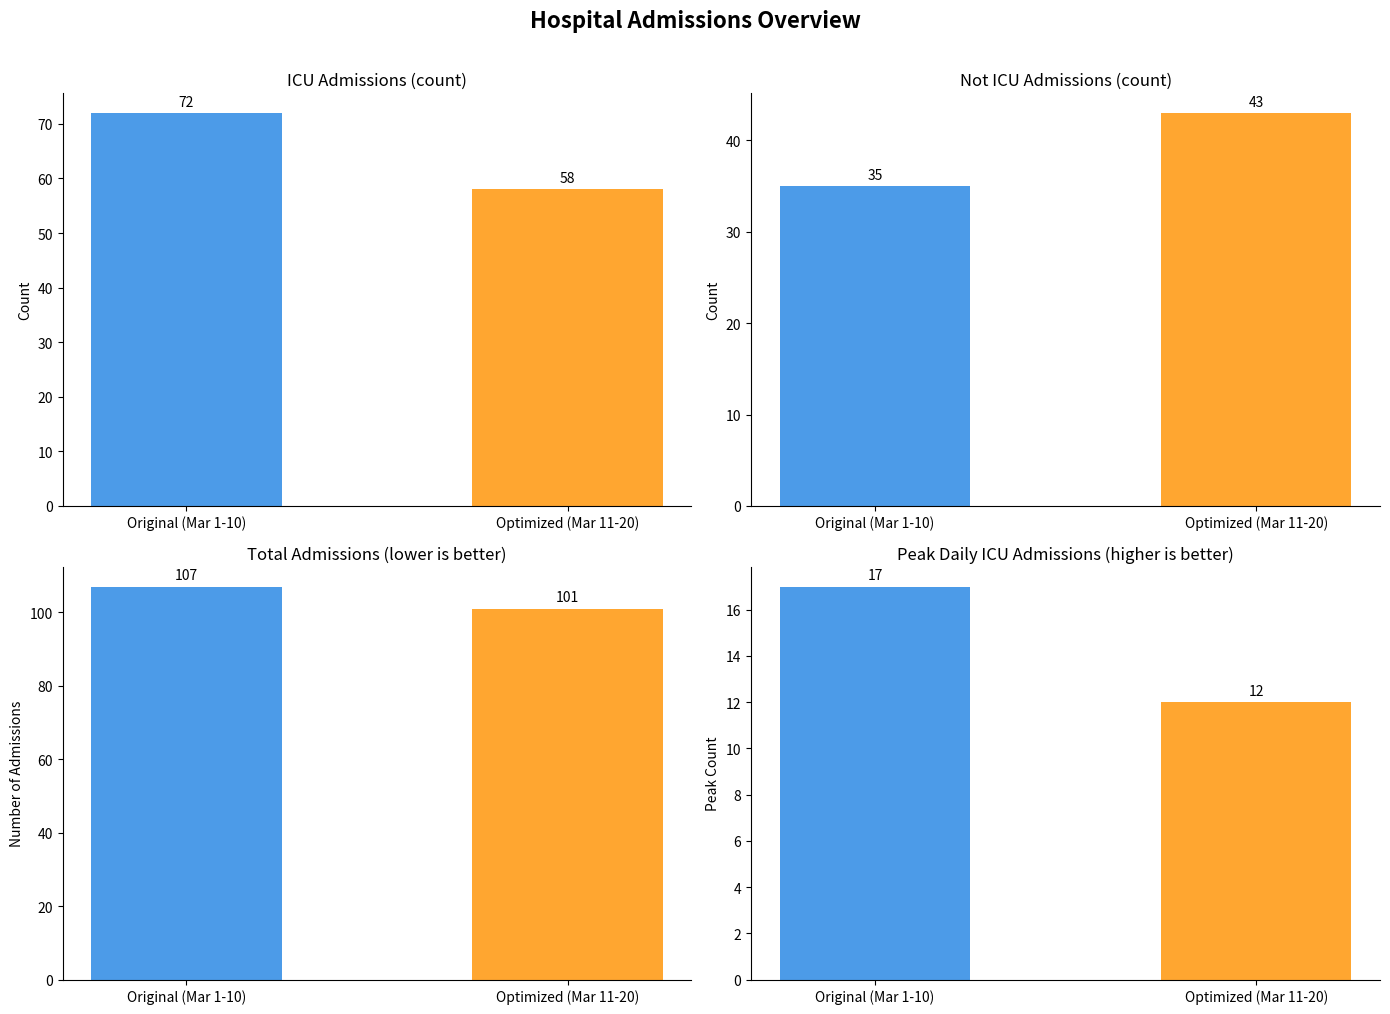

List the labels in order of Peak ICU Admissions value, smallest first.

Optimized (Mar 11-20), Original (Mar 1-10)